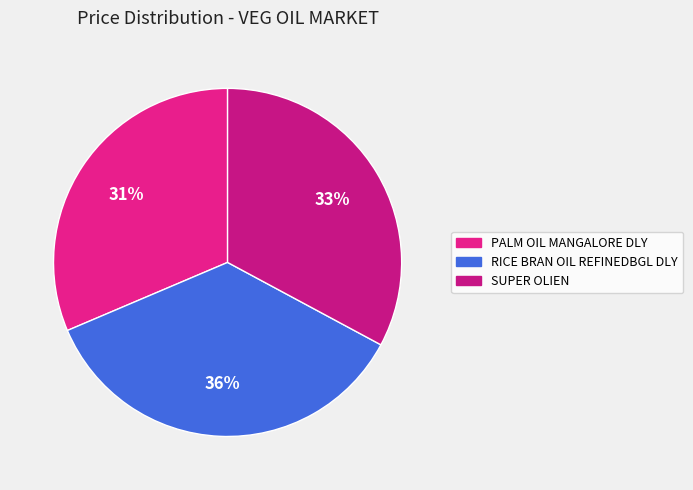

Which has a higher value, SUPER OLIEN or PALM OIL MANGALORE DLY?

SUPER OLIEN